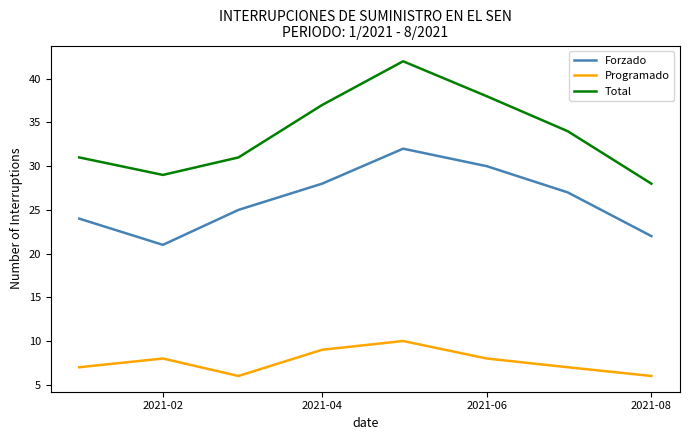

What is the average value of the Total series?

34